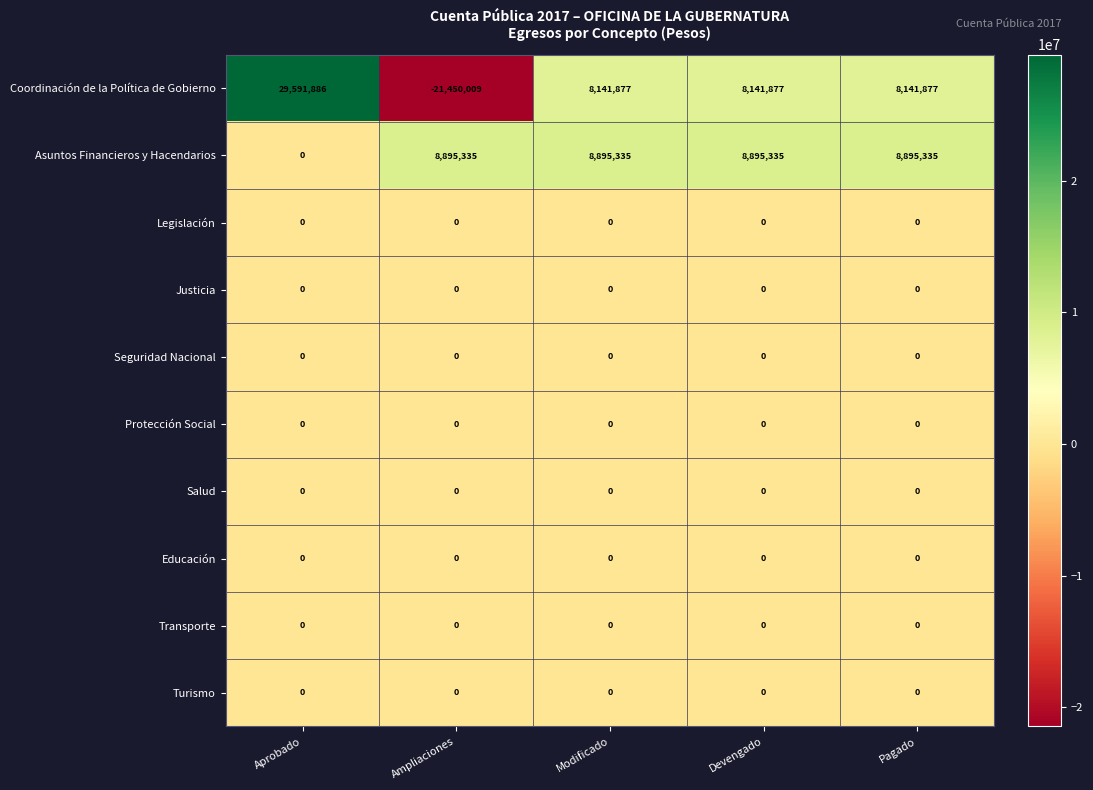

Between Ampliaciones and Pagado, which series saw the biggest shift?

Coordinación de la Política de Gobierno